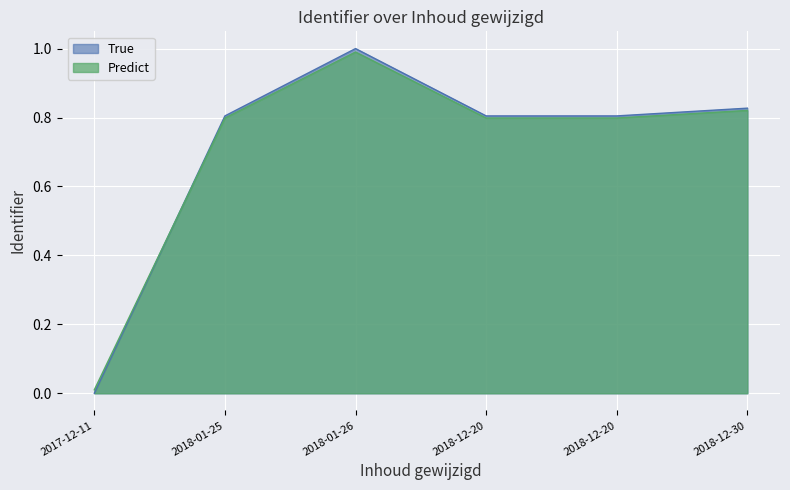

How many interior local peaks (higher than both neighbors) does the data have?

1